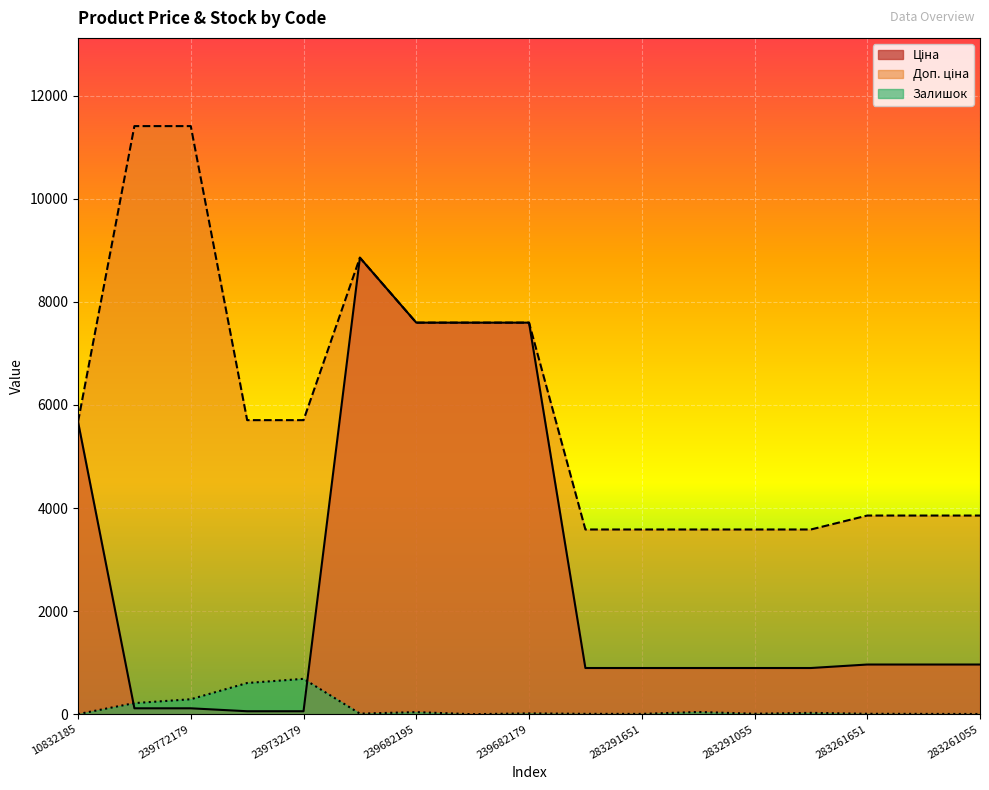

Is it true that Доп. ціна equals 5673.8 at 10832185?

True